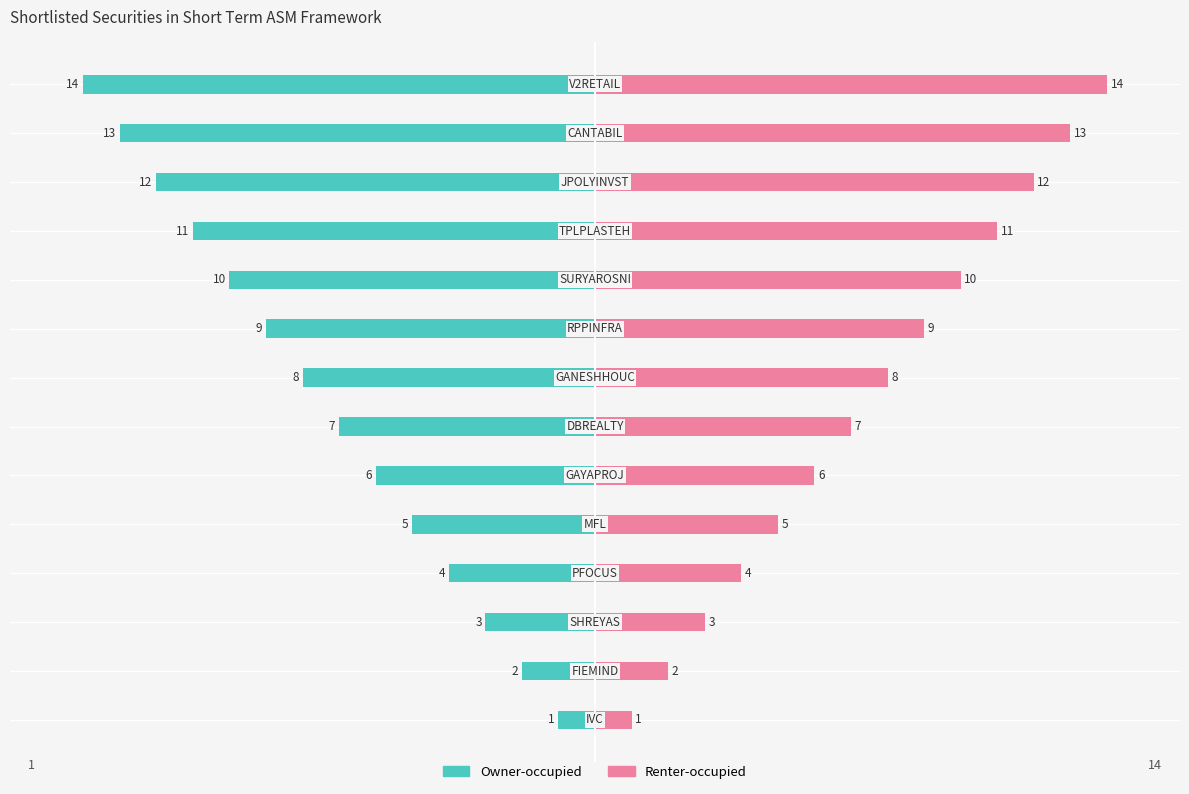

List the series in order of their peak value, highest first.

Renter-occupied, Owner-occupied